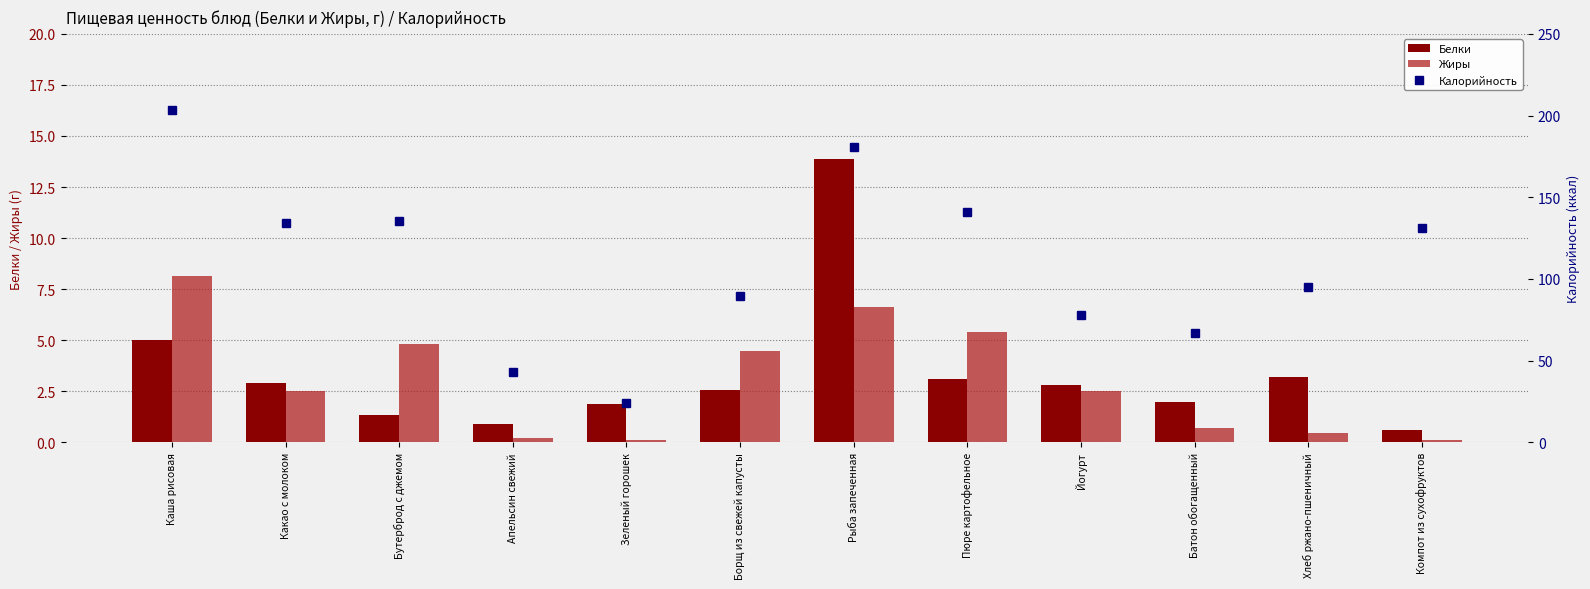

What is the sum of all Жиры values?

36.0